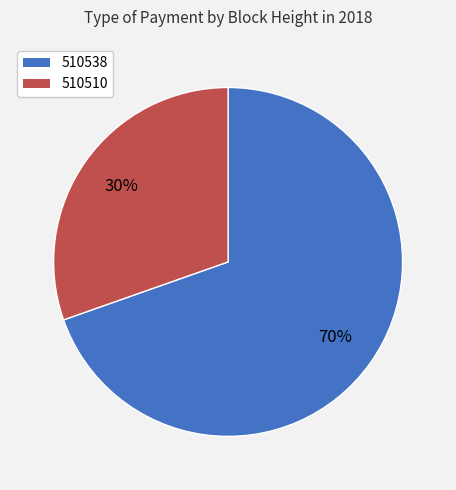

To the nearest percent, what is the average slice percentage?

50%